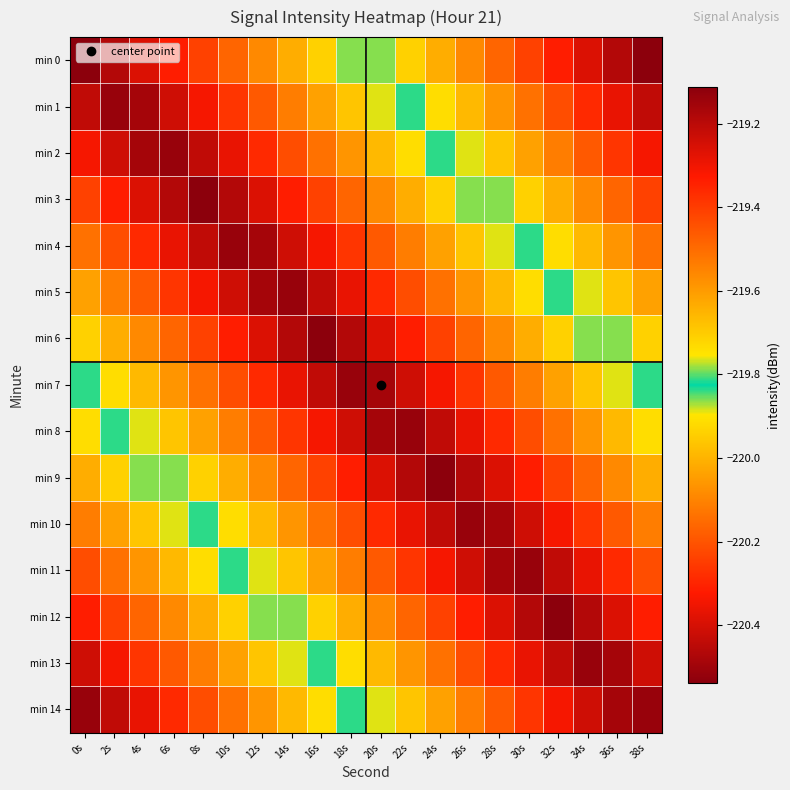

Which series has the widest spread of values?

min 0